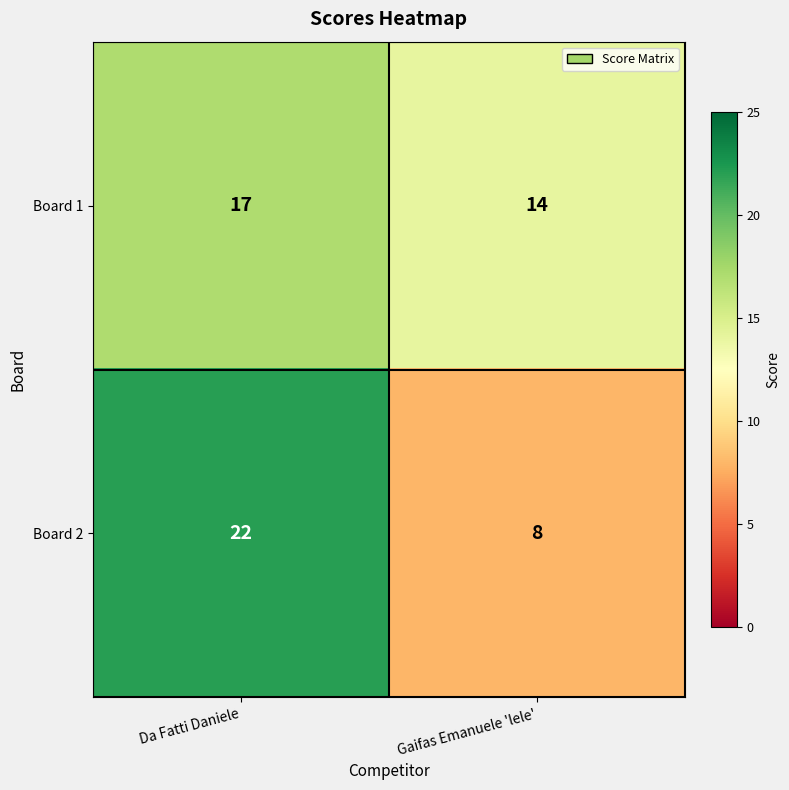

Reading left to right, transcribe all the data shown in this chart.

Board 1: 17	14
Board 2: 22	8